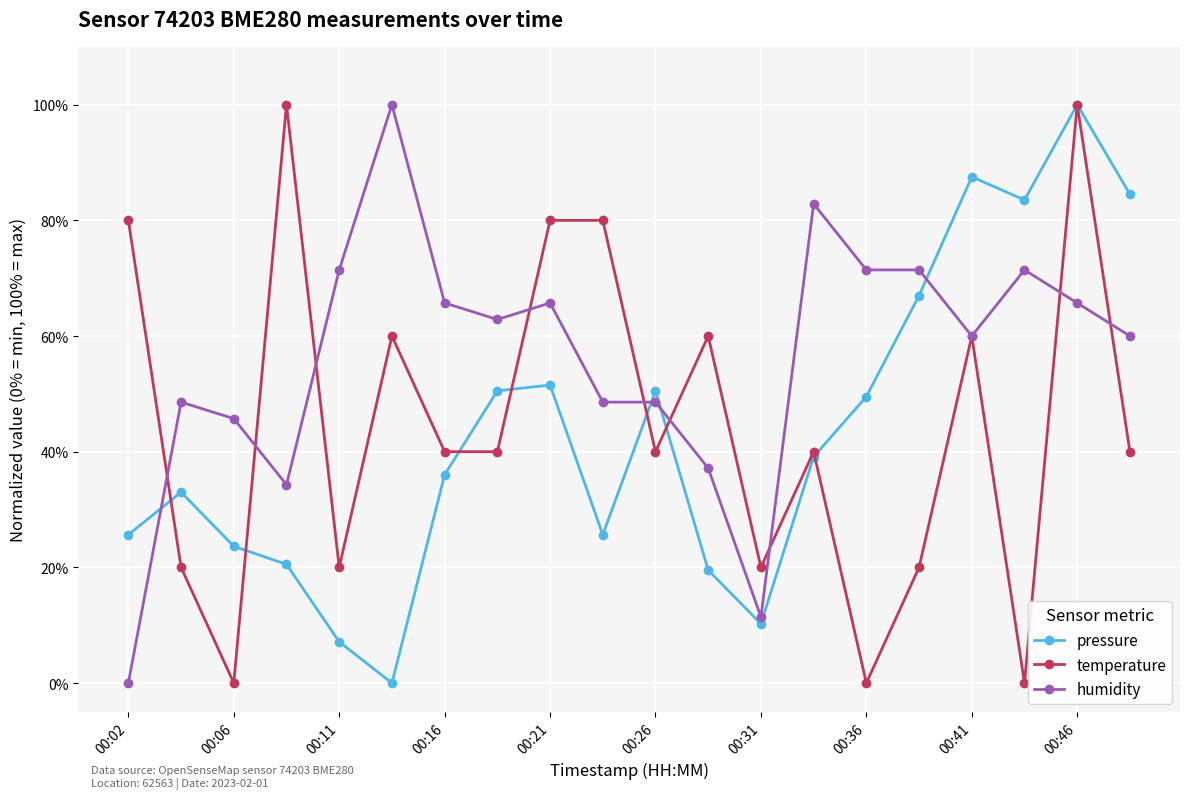

What are all the series names shown in the legend?

pressure, temperature, humidity